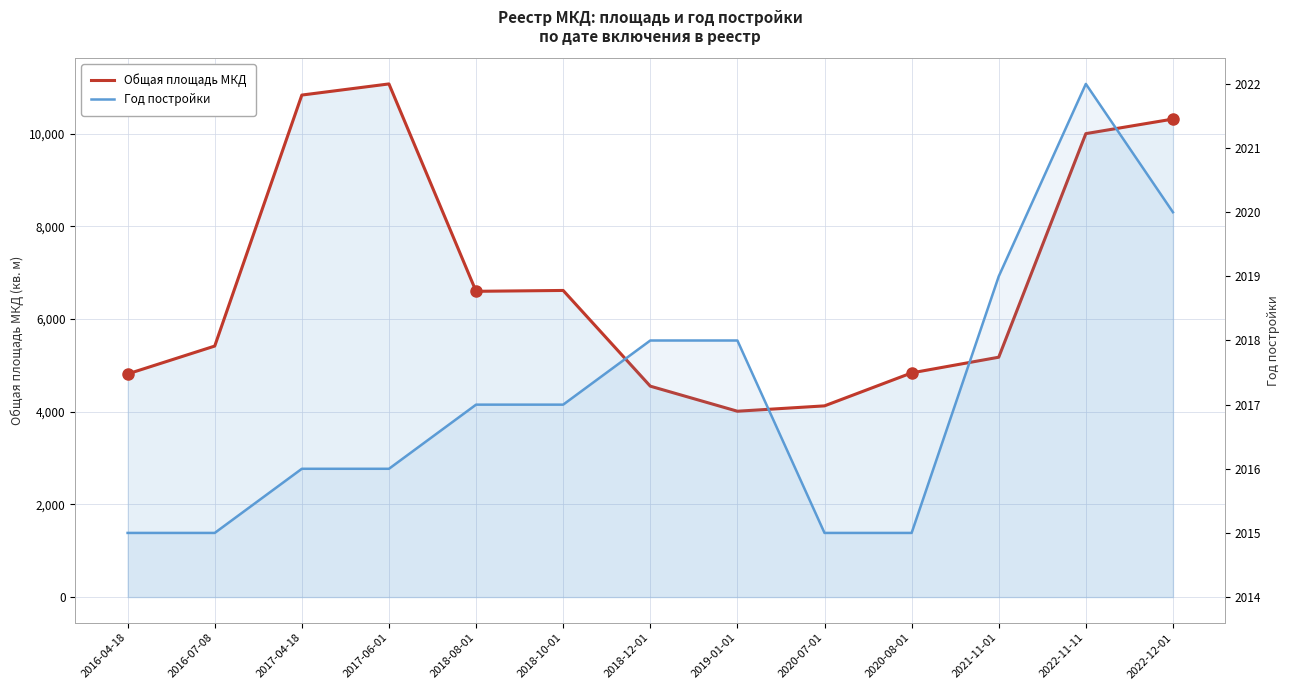

True or false: Год постройки has more than 2 interior local peaks.

False